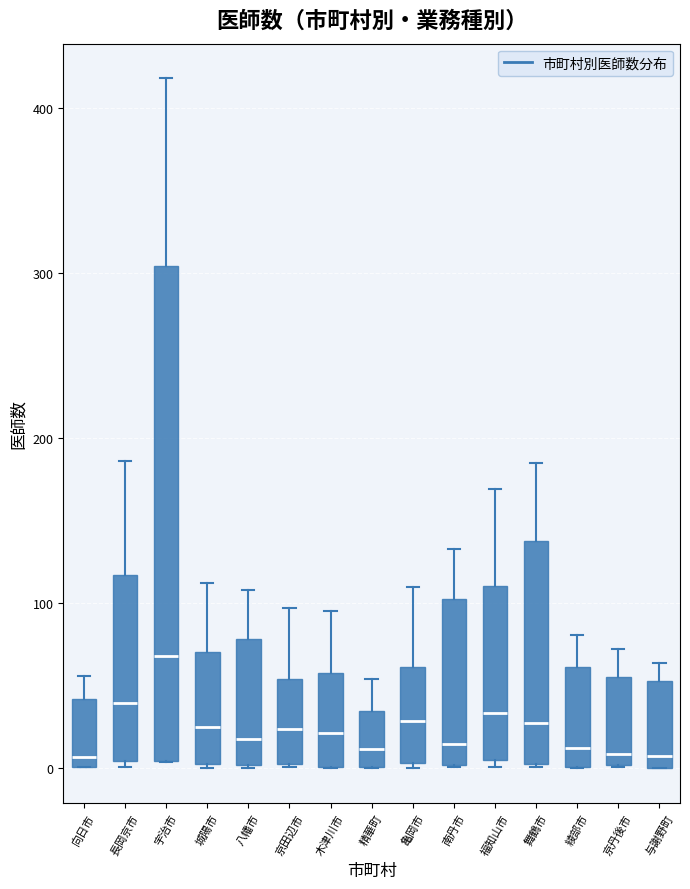

Where does the upper whisker of the box for 福知山市 end on the y-axis? The values are not printed on the chart, so give them approximately, as read against the axis.

170